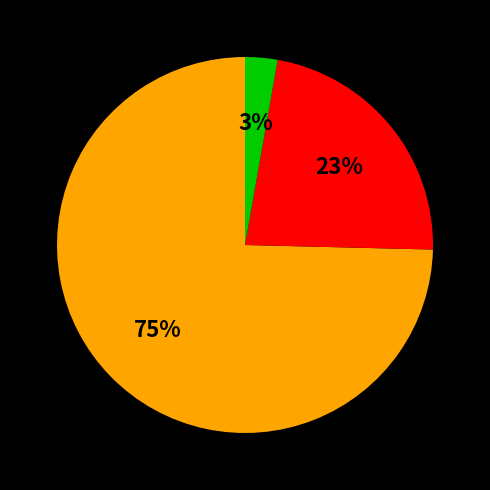

Is there a majority slice in this chart?

Yes